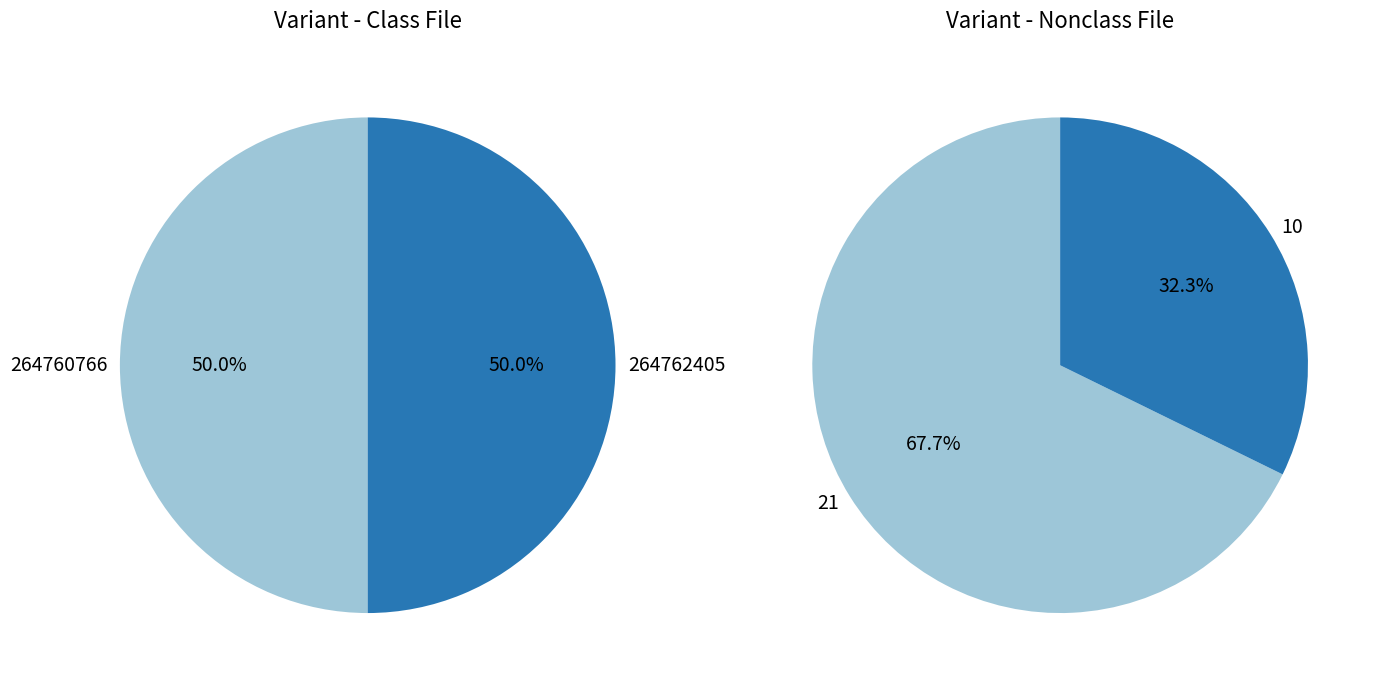

True or false: 264760766 accounts for 55% of the total.

False